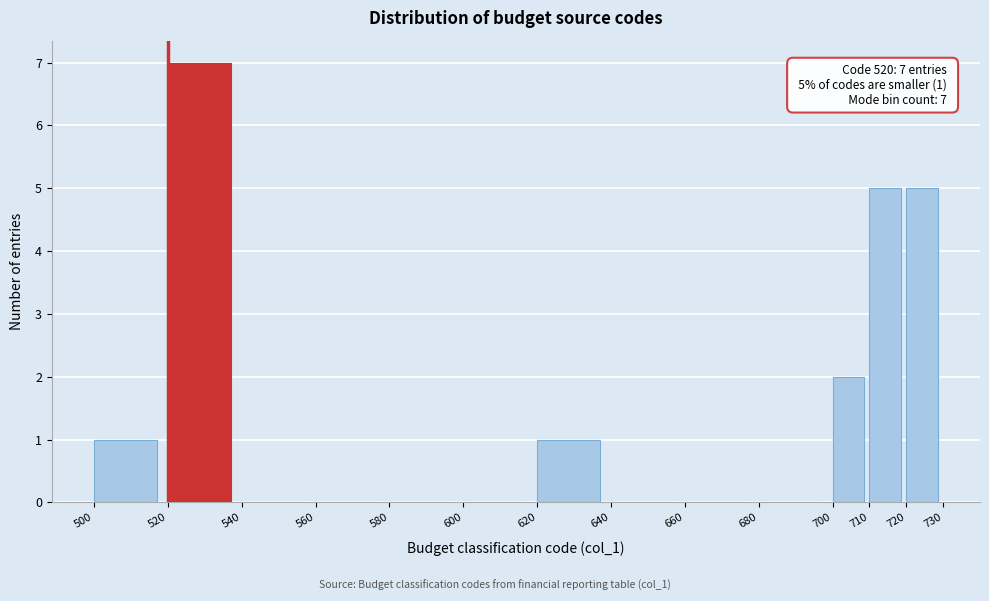

Which range on the x-axis has the tallest bar?

520 to 540